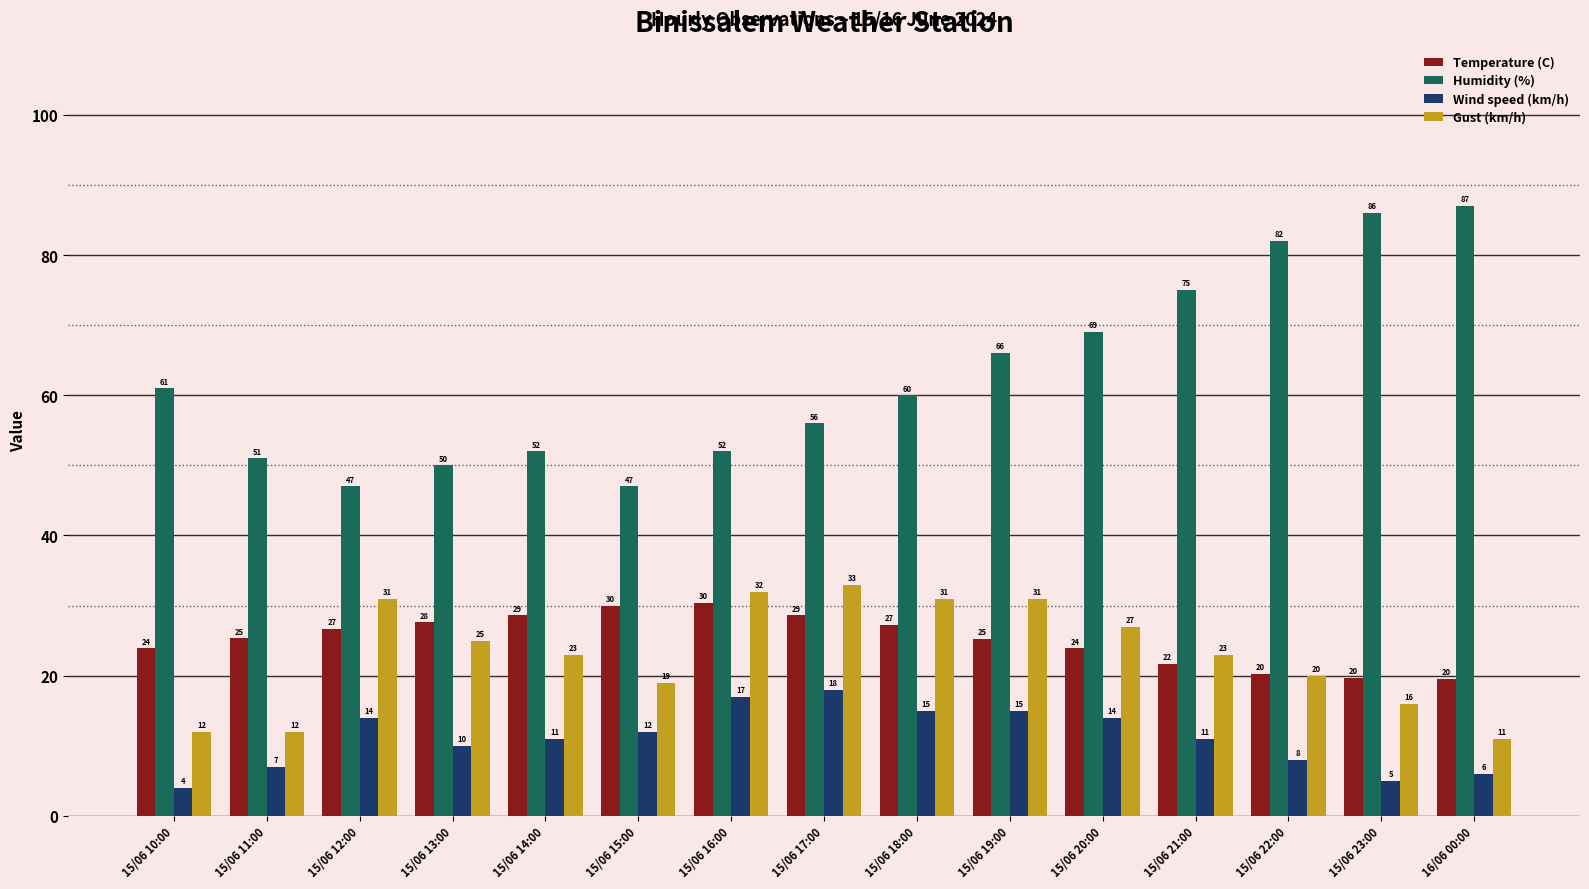

What is the total value across all series at 15/06 17:00?

135.6